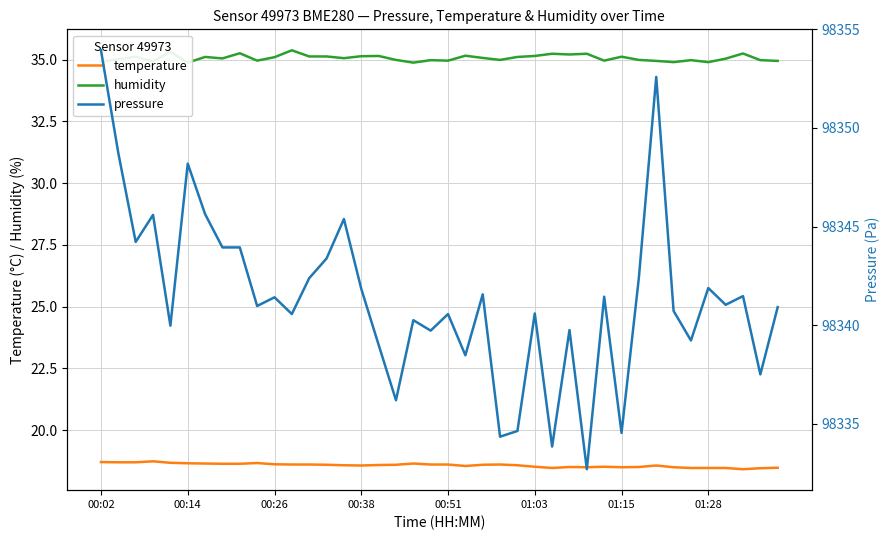

How many data points in pressure are less than 98341?

20